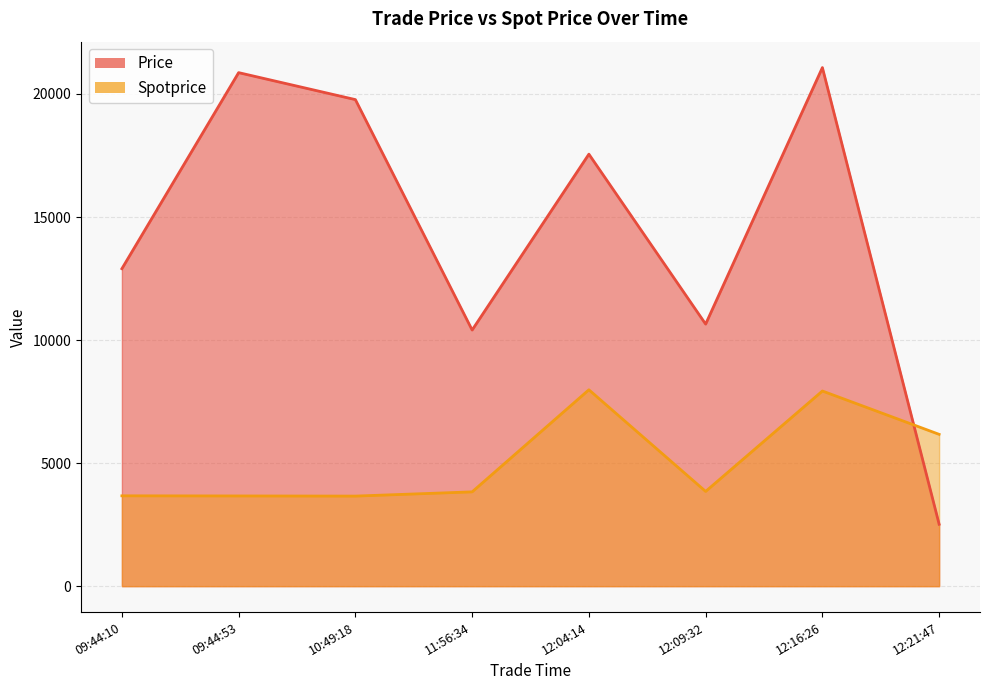

Which has a higher value, 12:04:14 or 12:21:47?

12:04:14